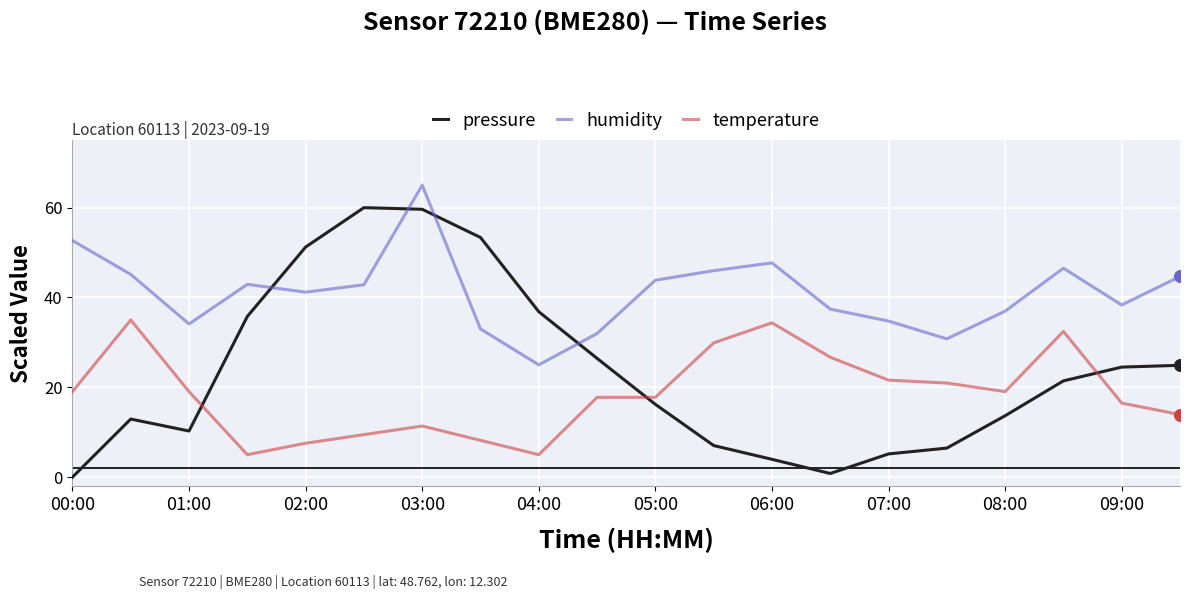

Which series has the largest total across all categories?

humidity